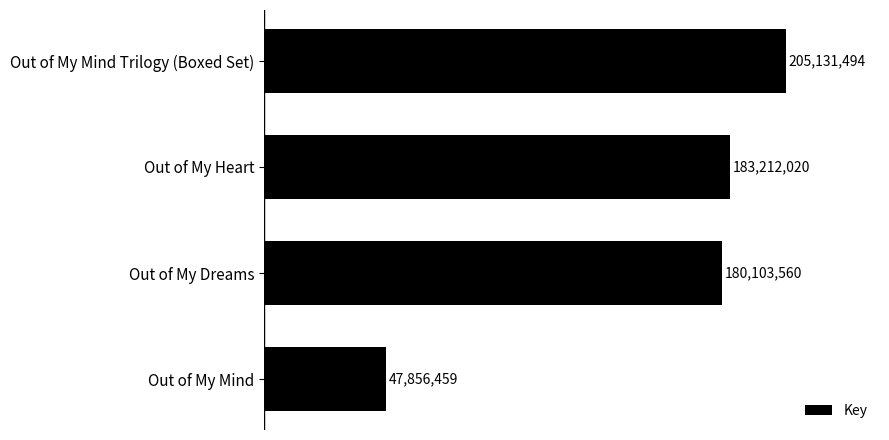

Are the bars horizontal?

Yes